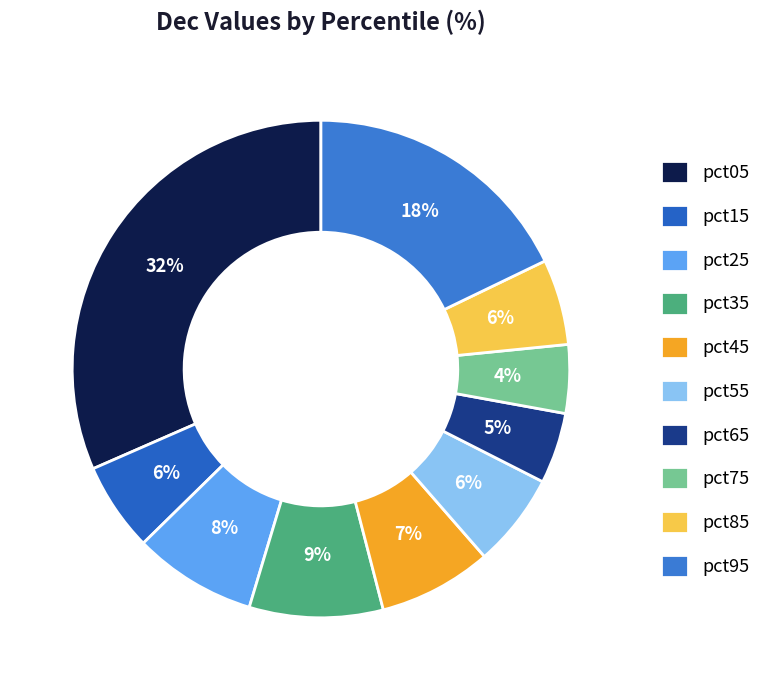

Combined, do pct65 and pct55 account for over 50%?

No